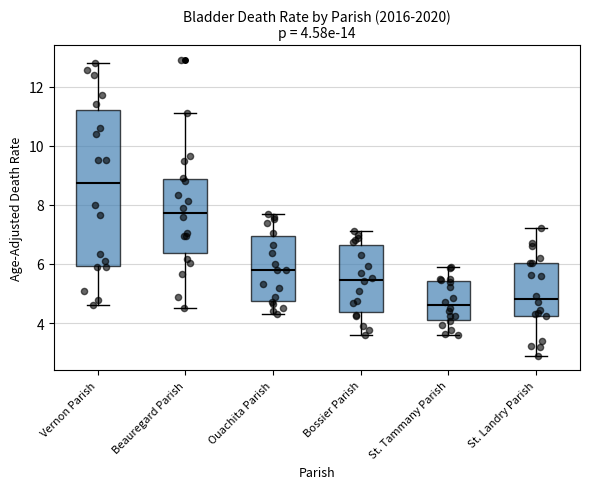

Comparing the boxes themselves (not the whiskers), which one is the tallest?

Vernon Parish